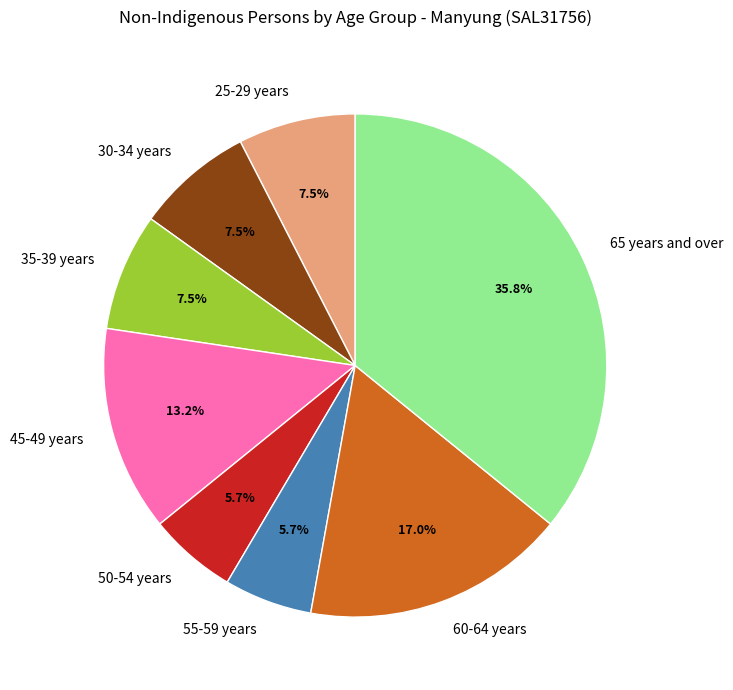

Does 60-64 years represent more than half of the total?

No